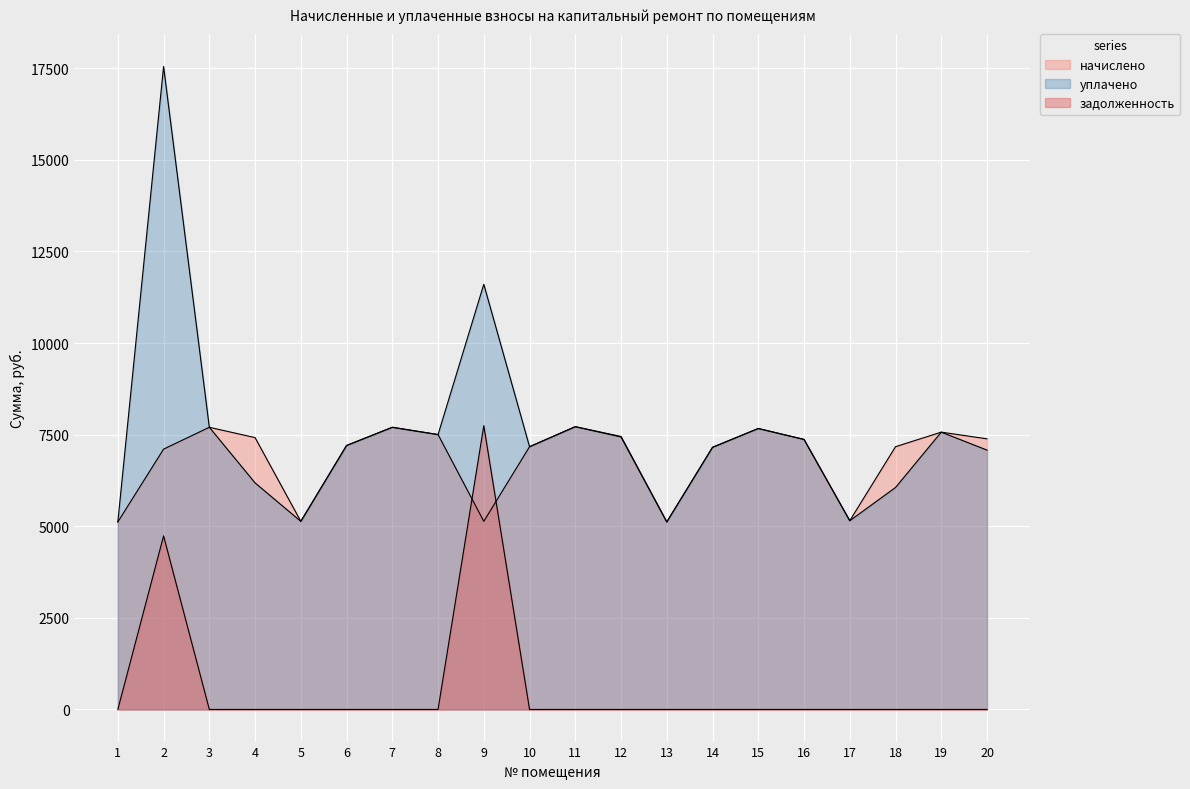

What is the difference between the maximum and minimum values in the начислено series?

2599.9